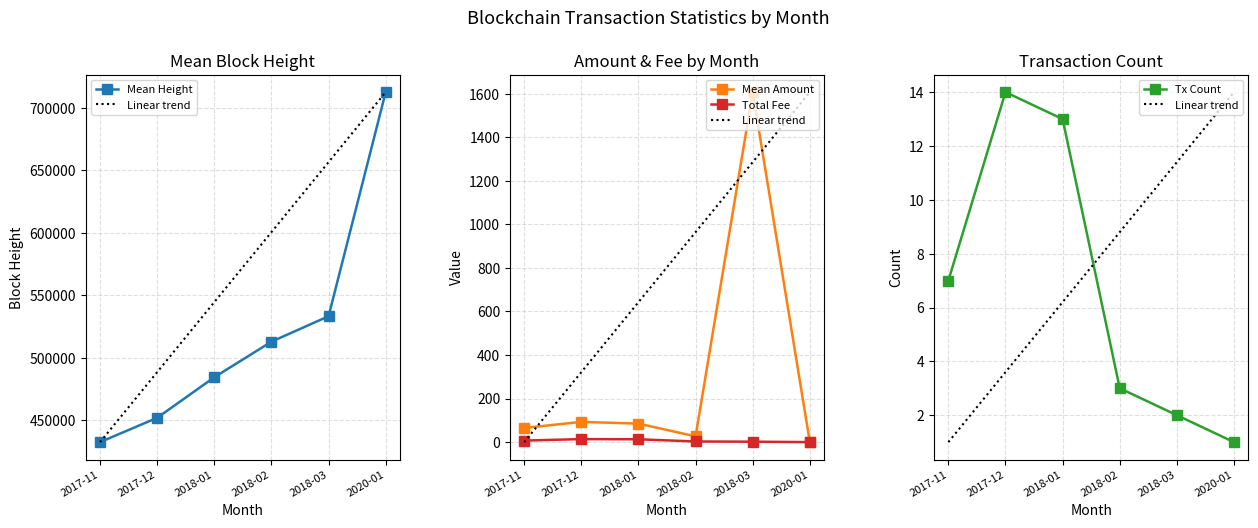

True or false: Total Fee has a value of 2.0 at 2018-03.

True